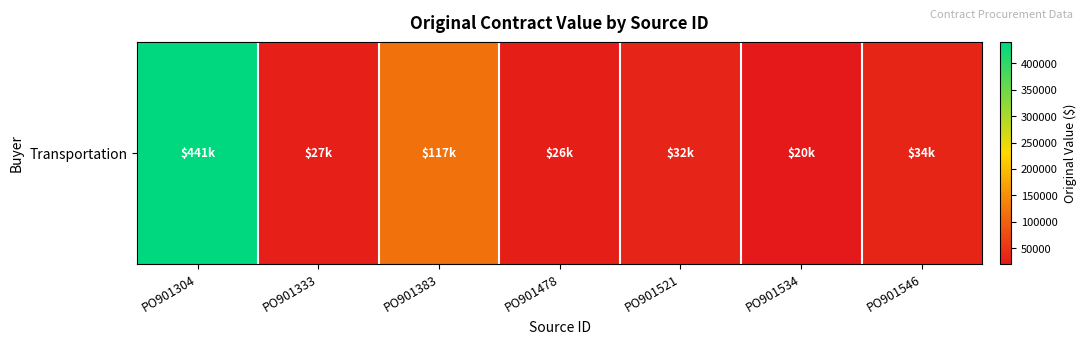

Which has a higher value, PO901333 or PO901478?

PO901333